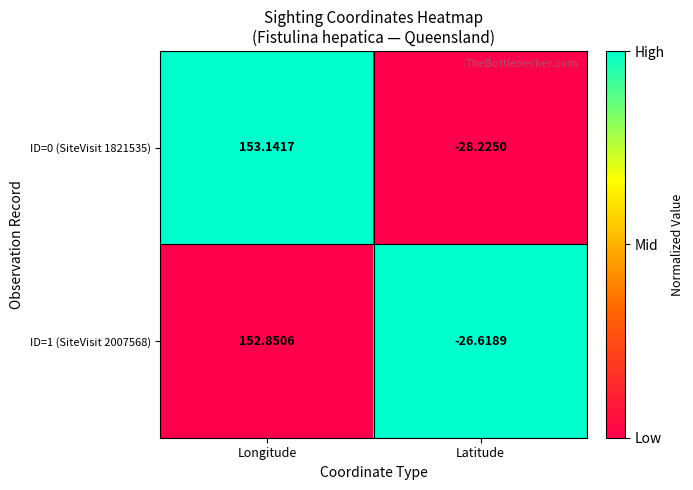

At which category is the sum across all series the highest?

Longitude